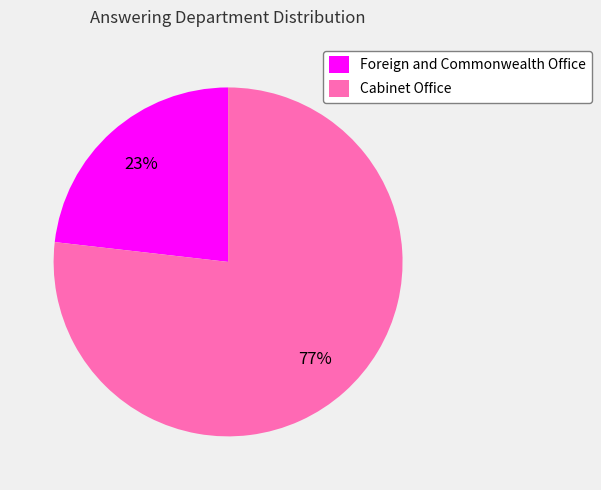

Do Cabinet Office and Foreign and Commonwealth Office together represent more than half of the pie?

Yes